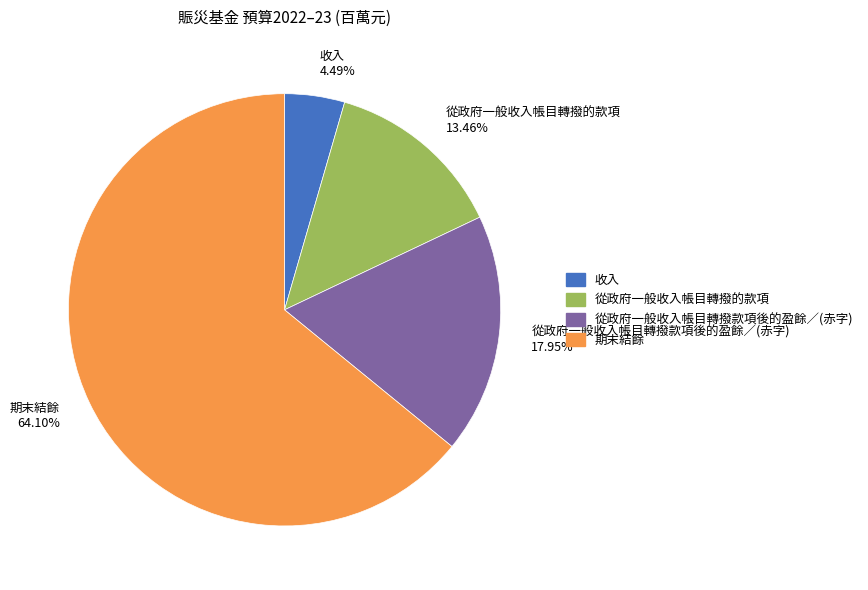

Is there a majority slice in this chart?

Yes